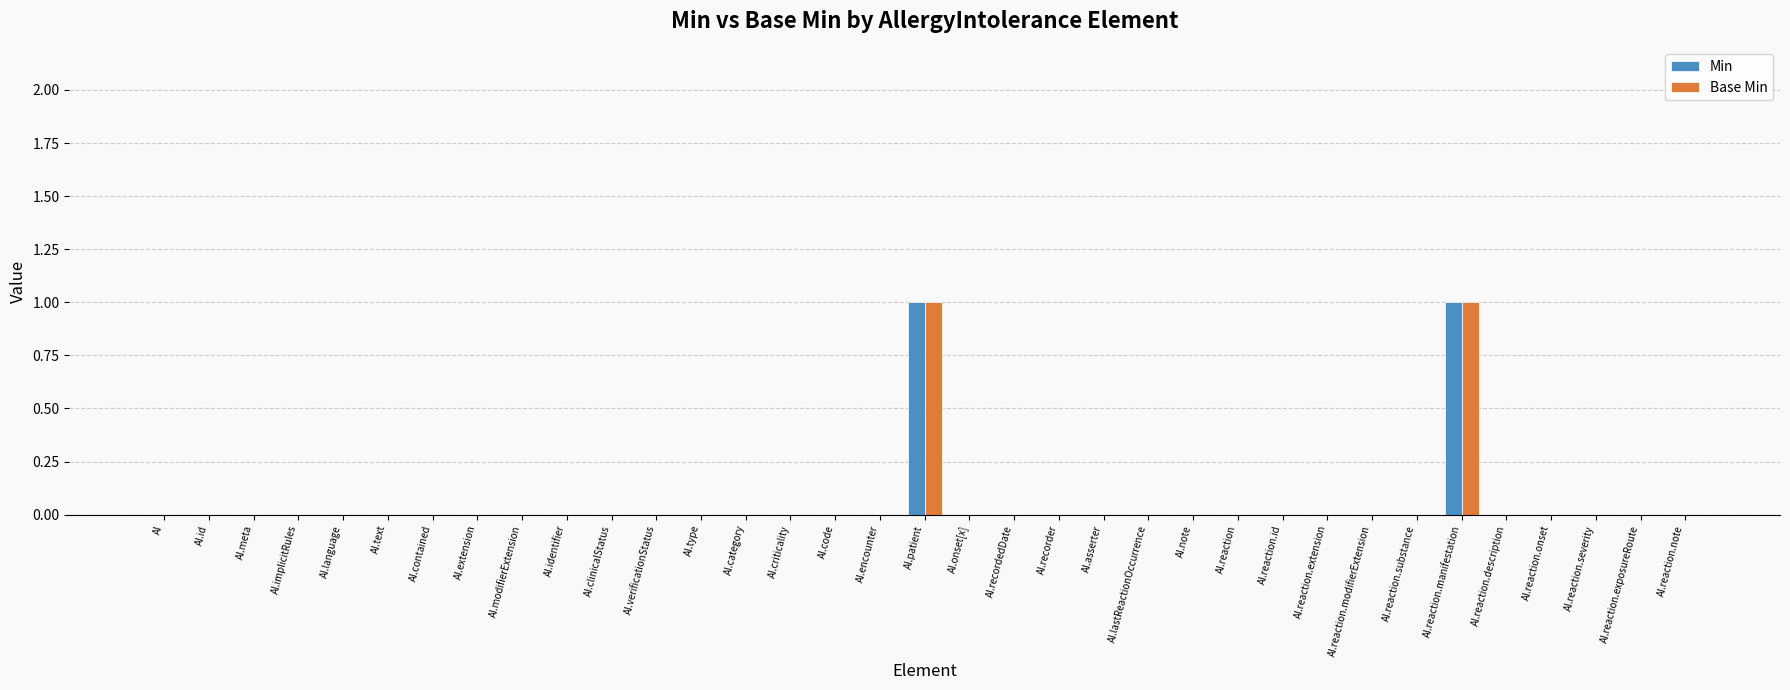

The Min series shows 0 at AI.onset[x]. True or false?

True